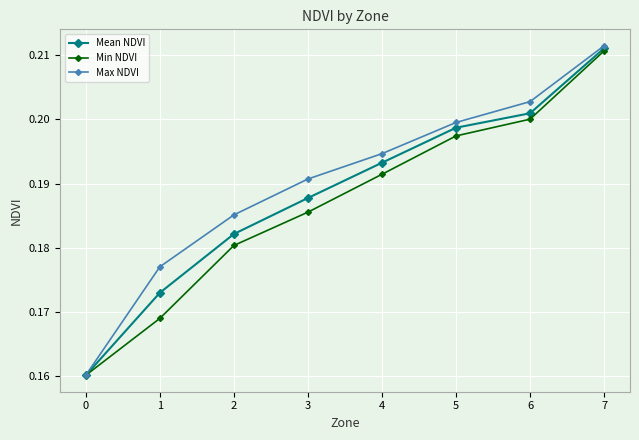

Which series changed the most between 1 and 6?

Min NDVI